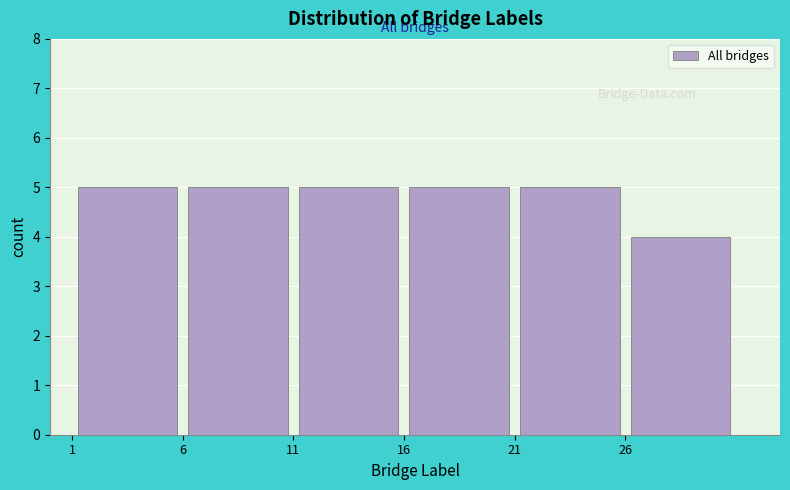

Reading left to right, transcribe this chart: for each bar, give the range it covers on the x-axis and its height. The values are not printed on the chart, so give them approximately, as read against the axis.

1 to 6: 5
6 to 11: 5
11 to 16: 5
16 to 21: 5
21 to 26: 5
26 to 31: 4